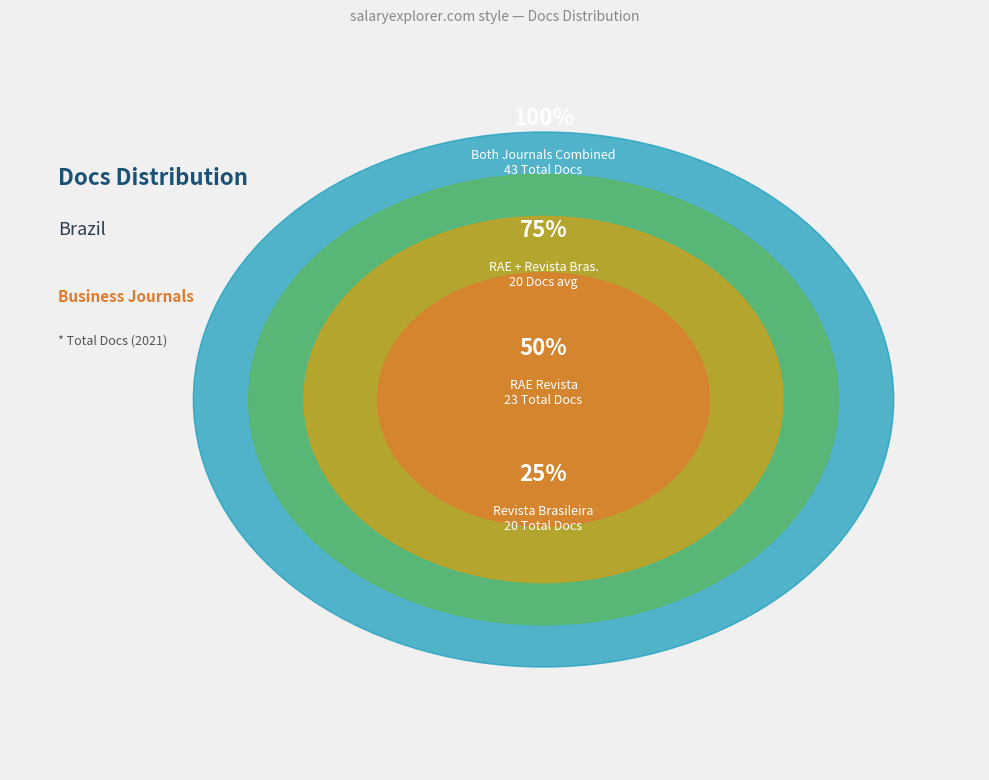

Which slice is the smallest?

Revista Brasileira de Gestao de Negocios